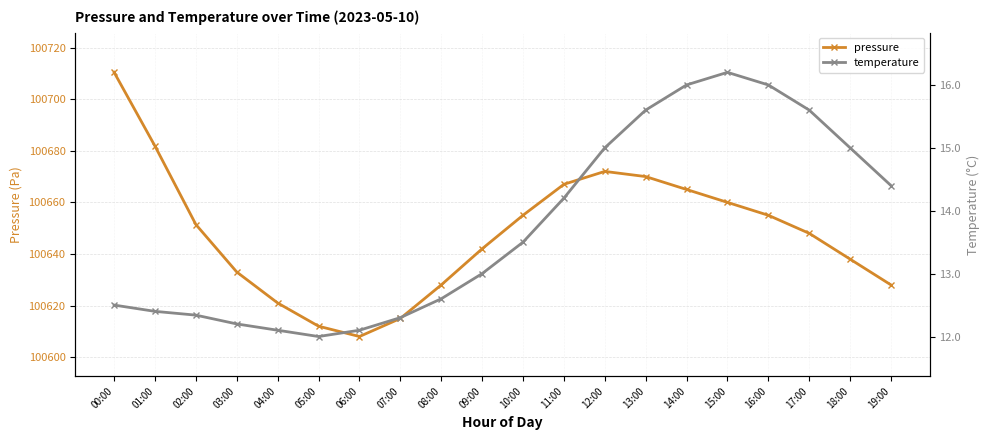

At which category does pressure reach its first local valley?

06:00